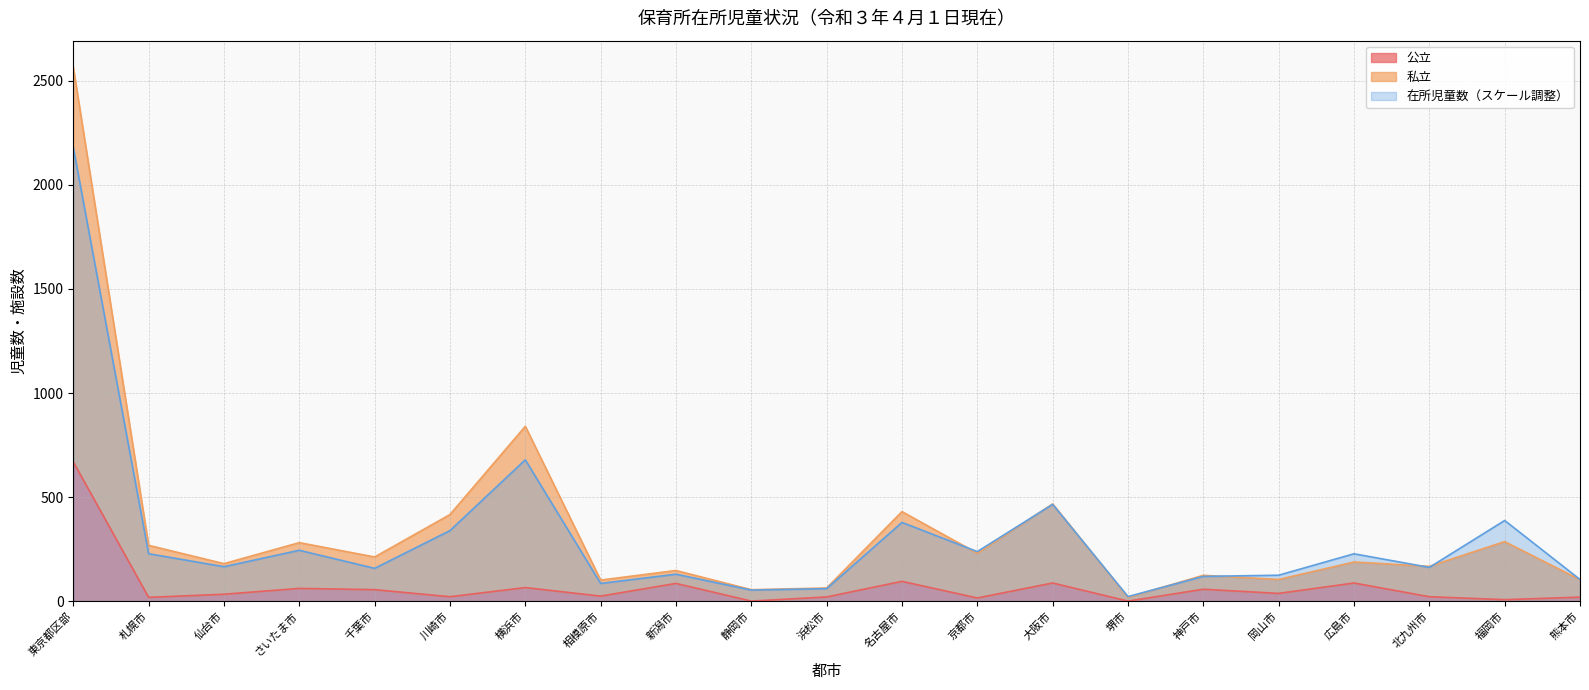

Is the value of 在所児童数 at 静岡市 greater than the value of 私立 at 堺市?

Yes